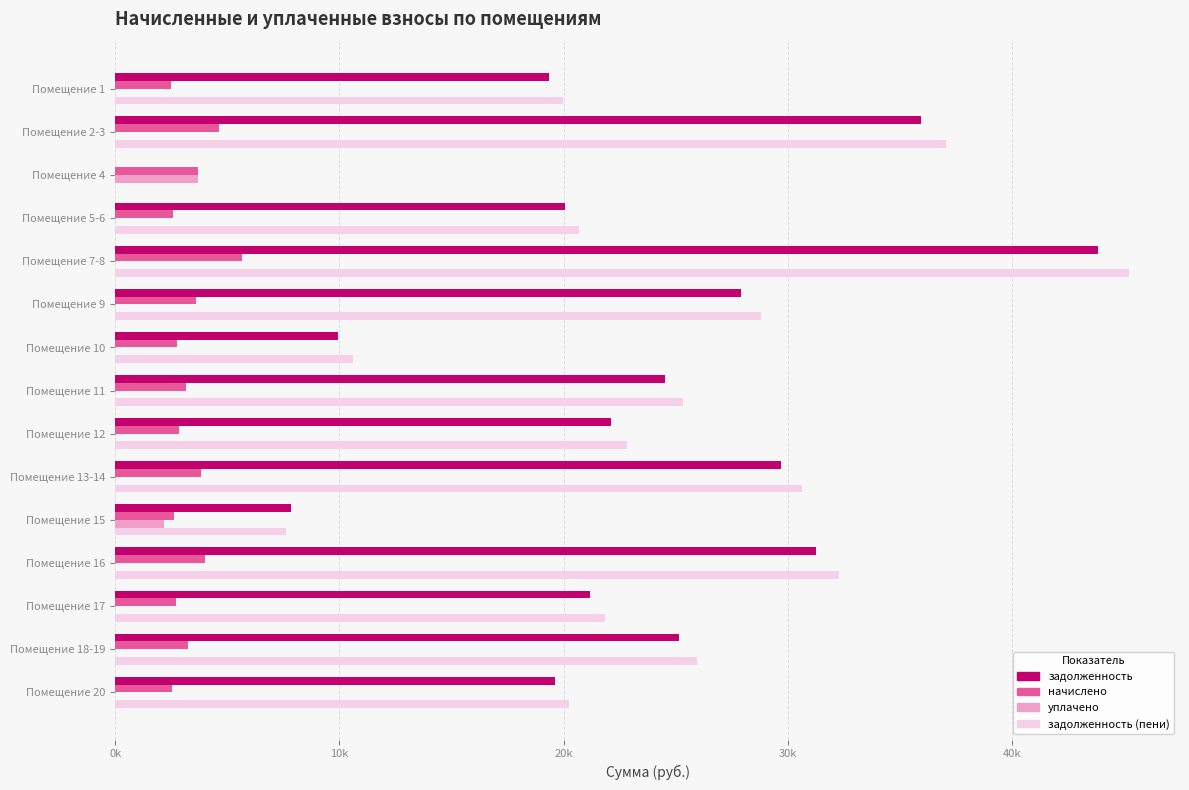

What are all the series names shown in the legend?

задолженность, начислено, уплачено, задолженность (пени)